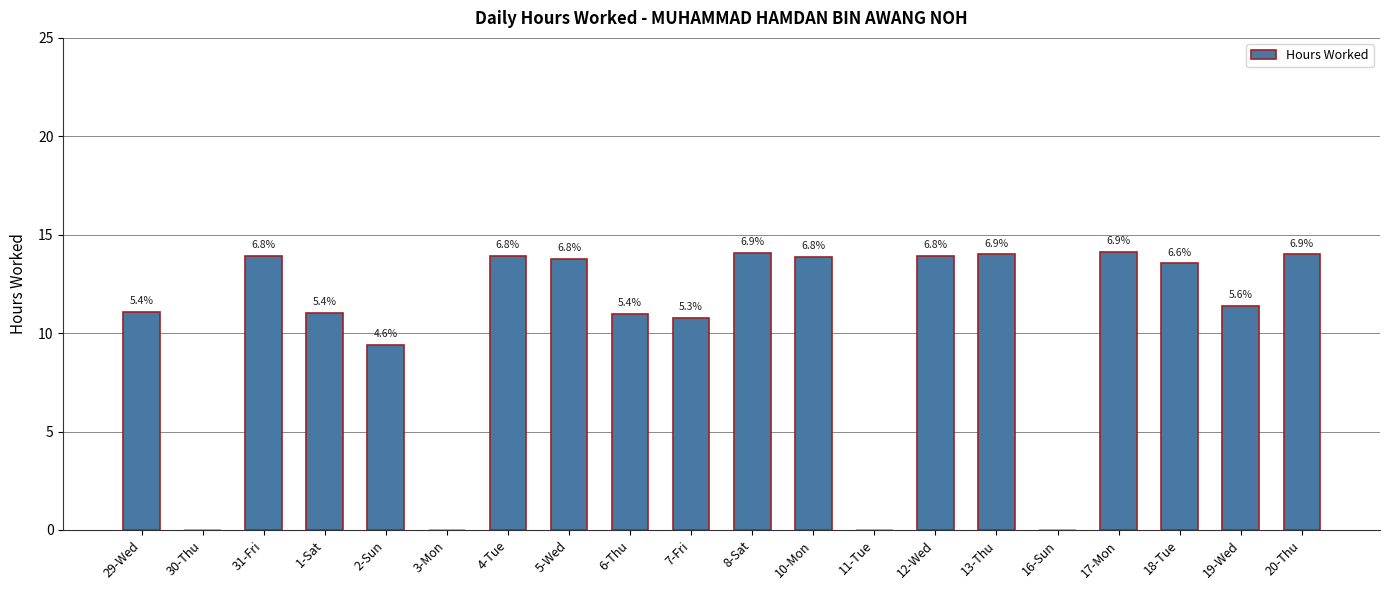

Reading left to right, extract all data points from this chart.

29-Wed=11.1	30-Thu=0.0	31-Fri=13.9	1-Sat=11.0	2-Sun=9.4	3-Mon=0.0	4-Tue=13.9	5-Wed=13.8	6-Thu=11.0	7-Fri=10.8	8-Sat=14.1	10-Mon=13.9	11-Tue=0.0	12-Wed=13.9	13-Thu=14.0	16-Sun=0.0	17-Mon=14.1	18-Tue=13.5	19-Wed=11.4	20-Thu=14.0